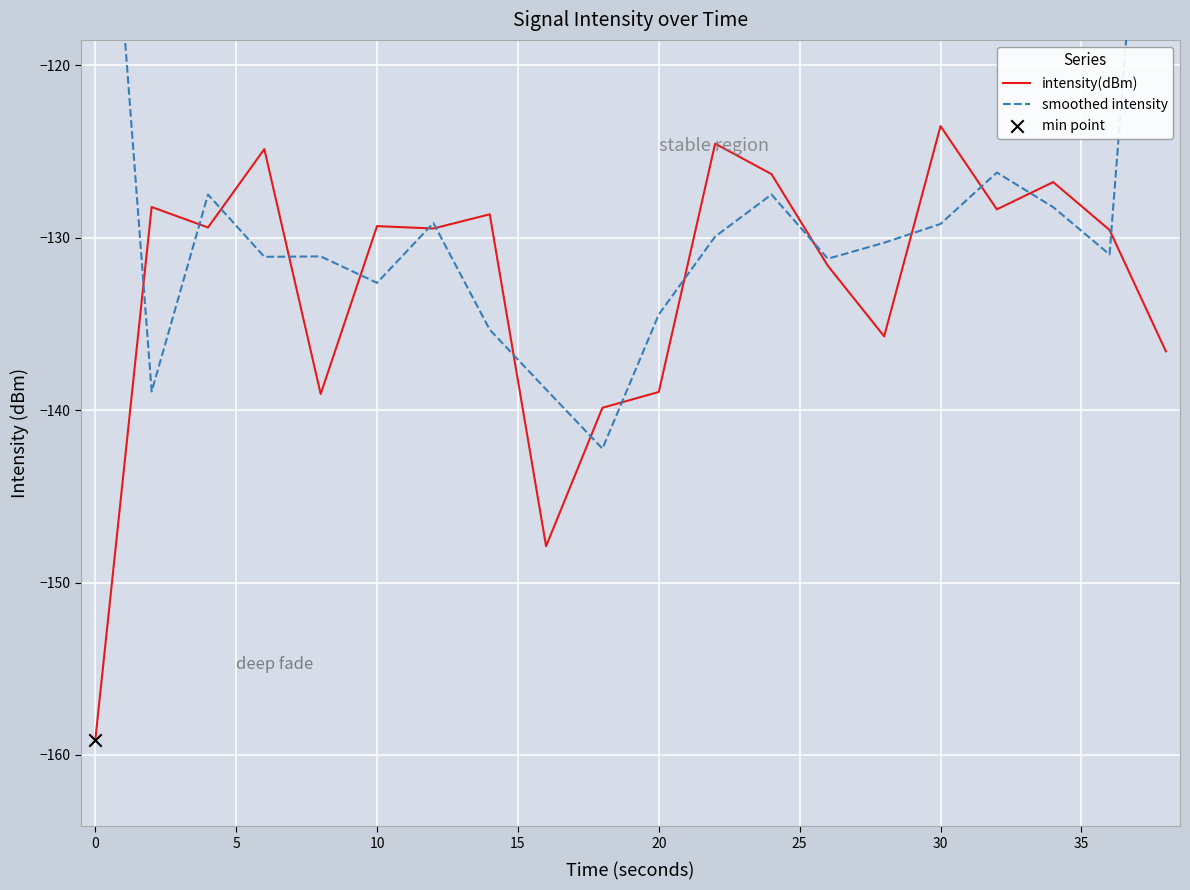

Which series has the largest total across all categories?

smoothed intensity